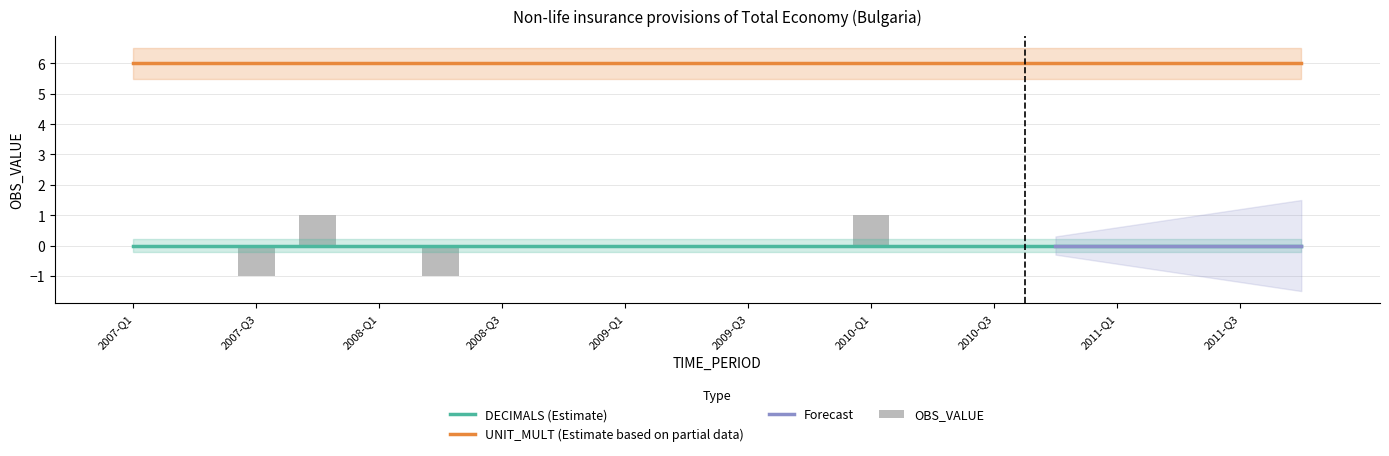

What value does the UNIT_MULT series have at 2007-Q1?

6